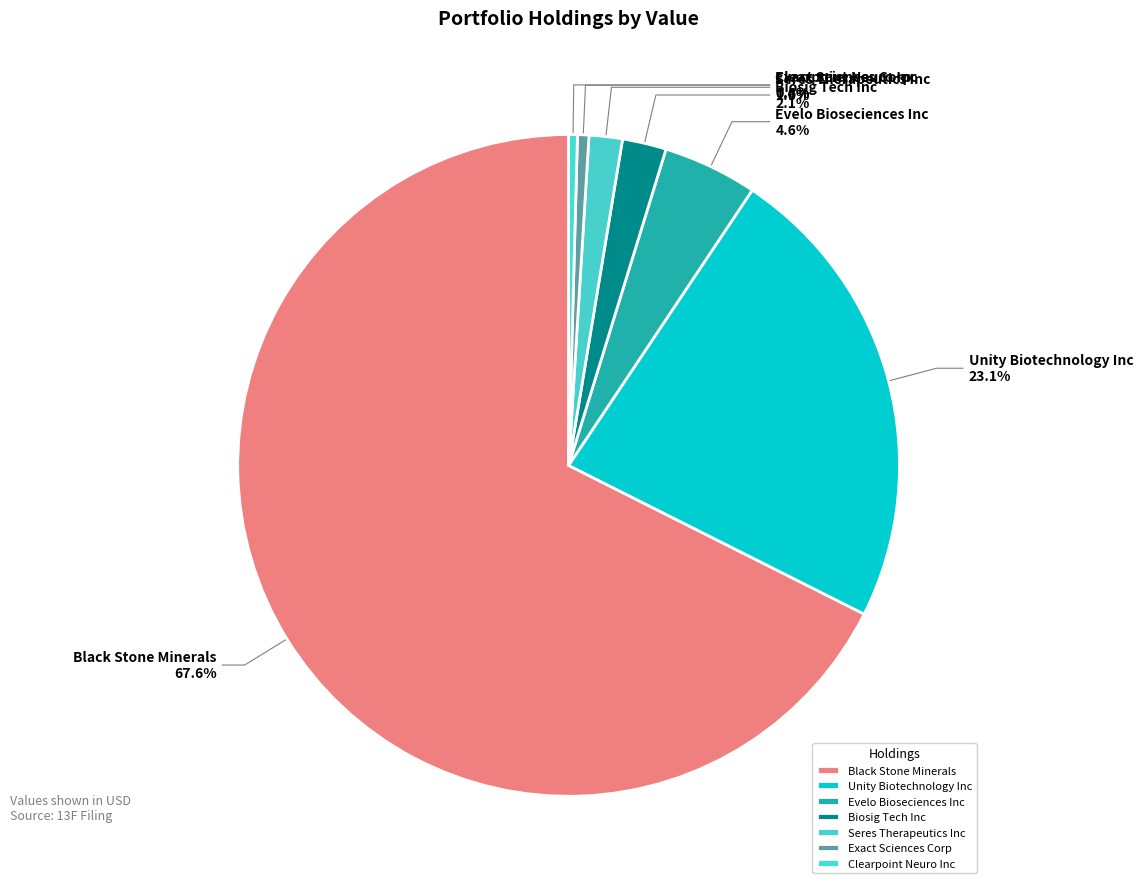

Is it true that Seres Therapeutics Inc is 1% of the pie?

False